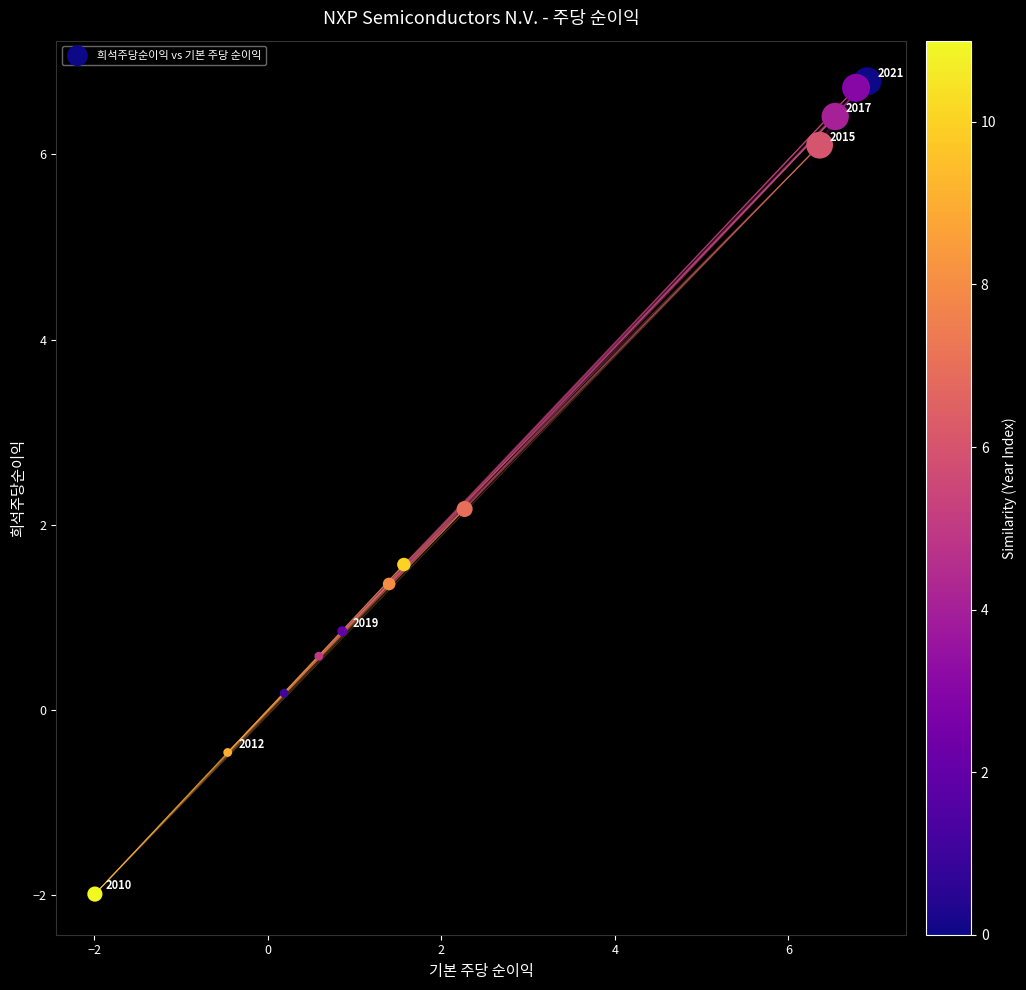

What is the range of X values (max minus min)?

8.9